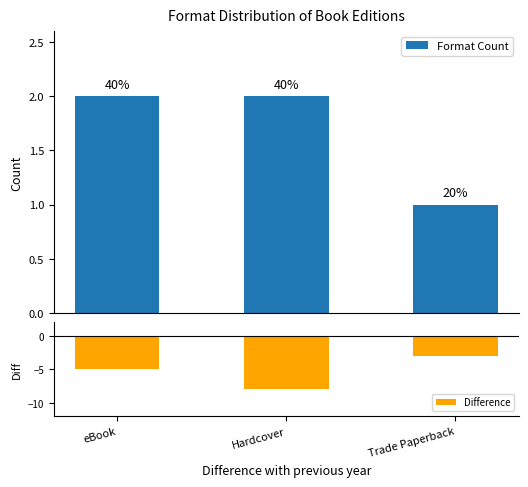

How many bars are there in each group?

2